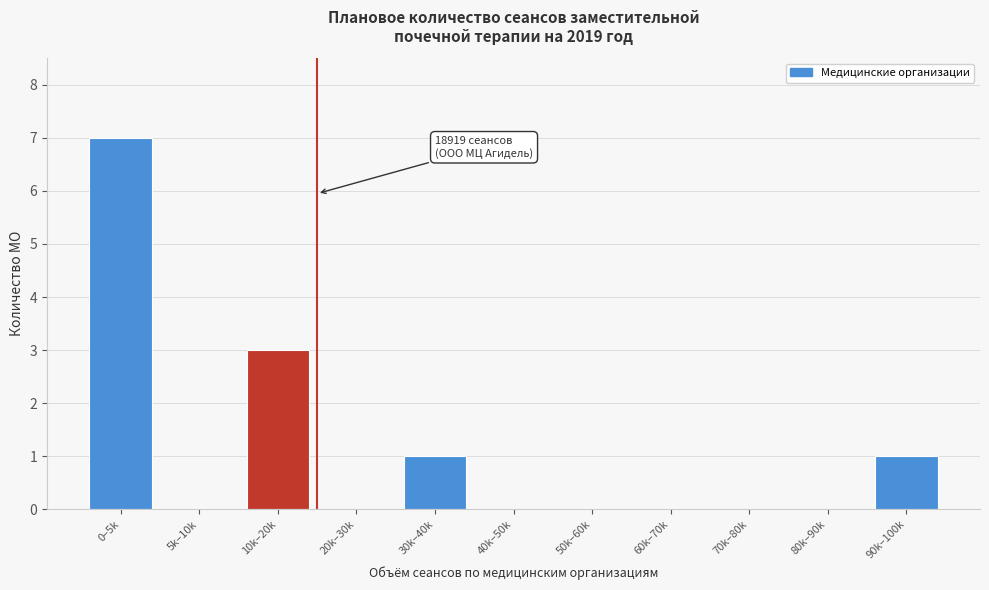

Reading left to right, what are all the values shown in this chart?

0–5k=7	5k–10k=0	10k–20k=3	20k–30k=0	30k–40k=1	40k–50k=0	50k–60k=0	60k–70k=0	70k–80k=0	80k–90k=0	90k–100k=1